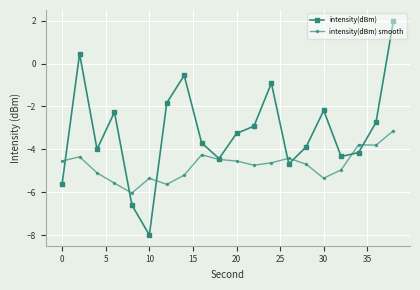

Which series has the largest total across all categories?

intensity(dBm)